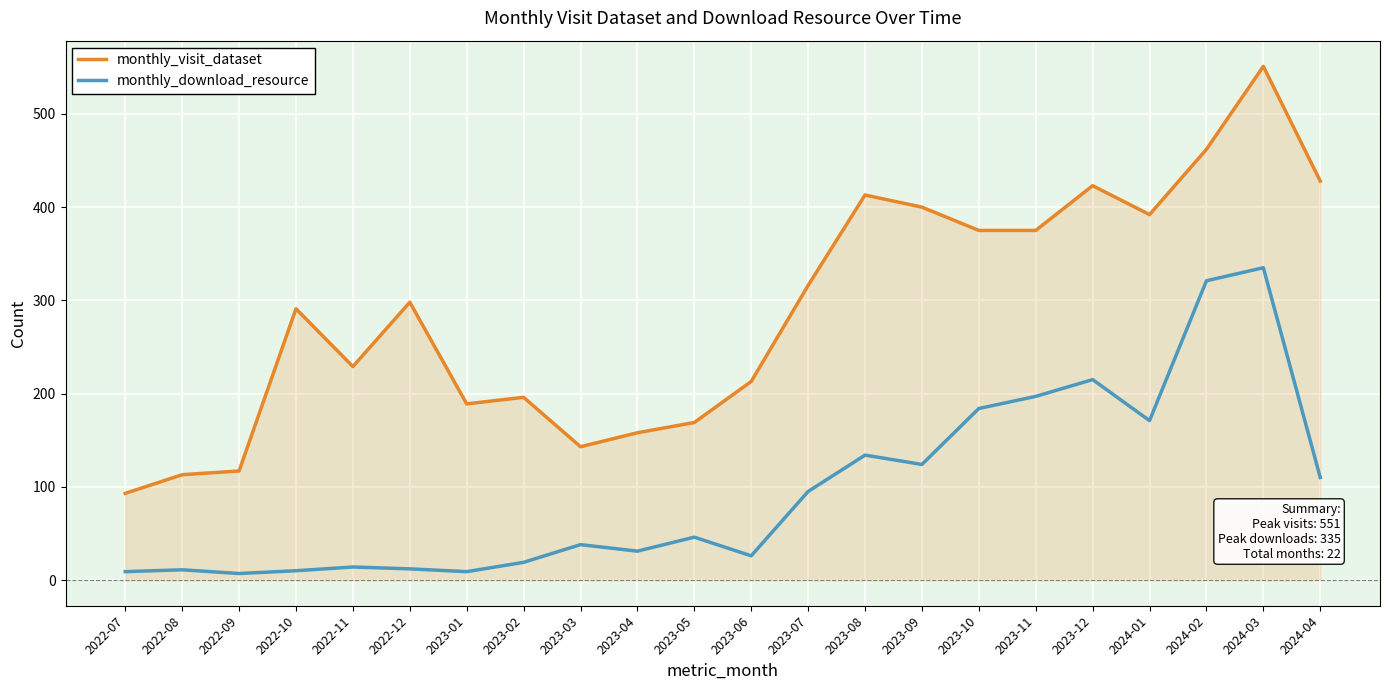

What is the average value of the monthly_download_resource series?

96